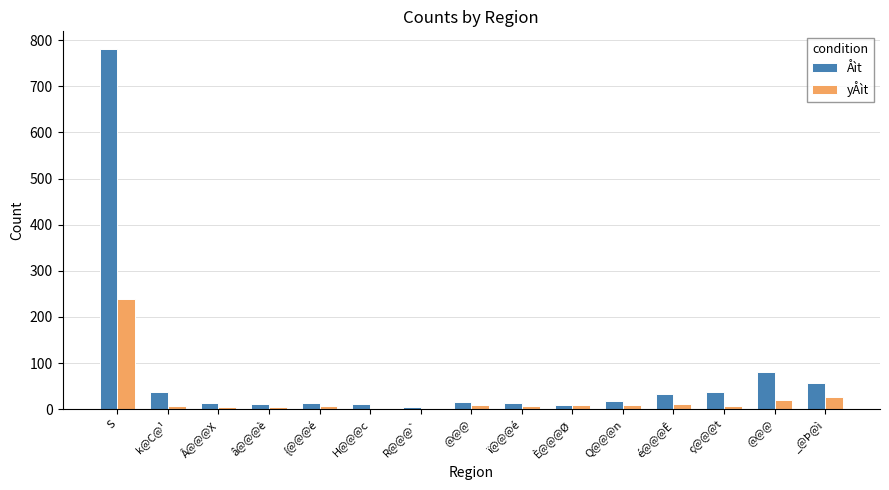

Which series has the largest range (max minus min)?

Åìt